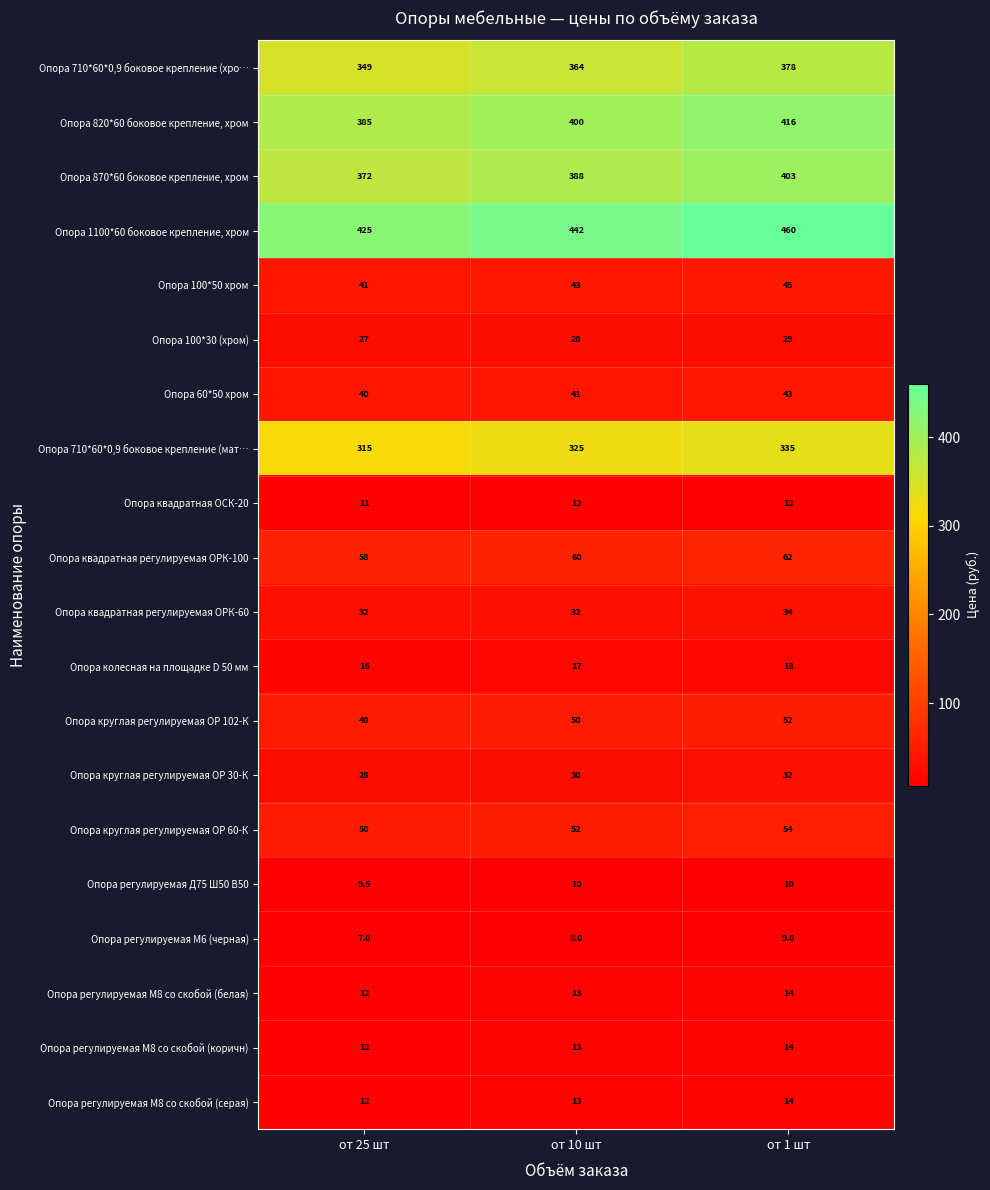

What value does the Опора 820*60 боковое крепление, хром series have at от 1 шт?

416.0